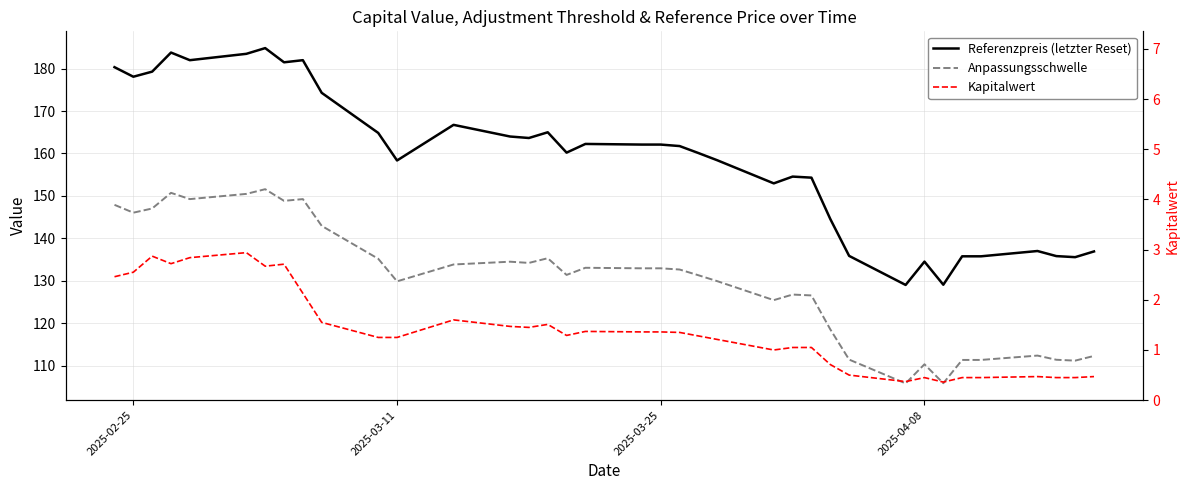

How many series are shown in this chart?

3